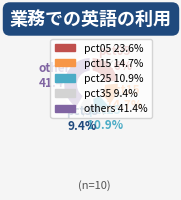

Is there a majority slice in this chart?

No